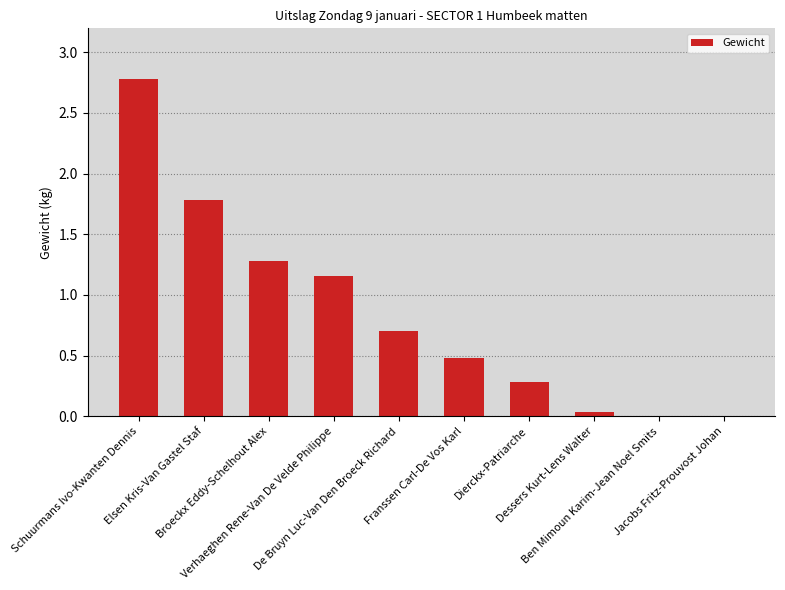

How many series are shown in this chart?

1